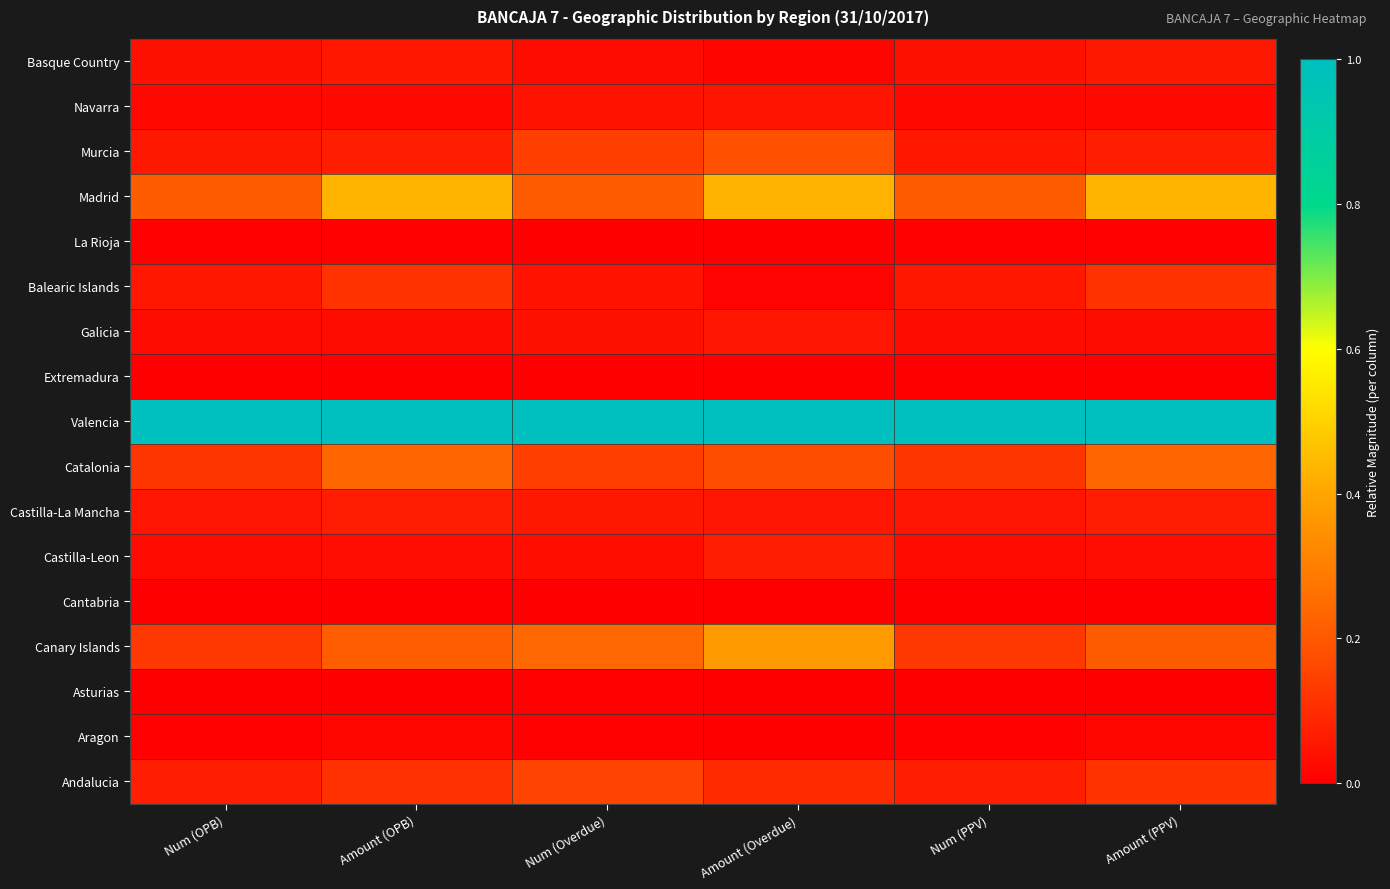

Which series has the largest range (max minus min)?

Canary Islands